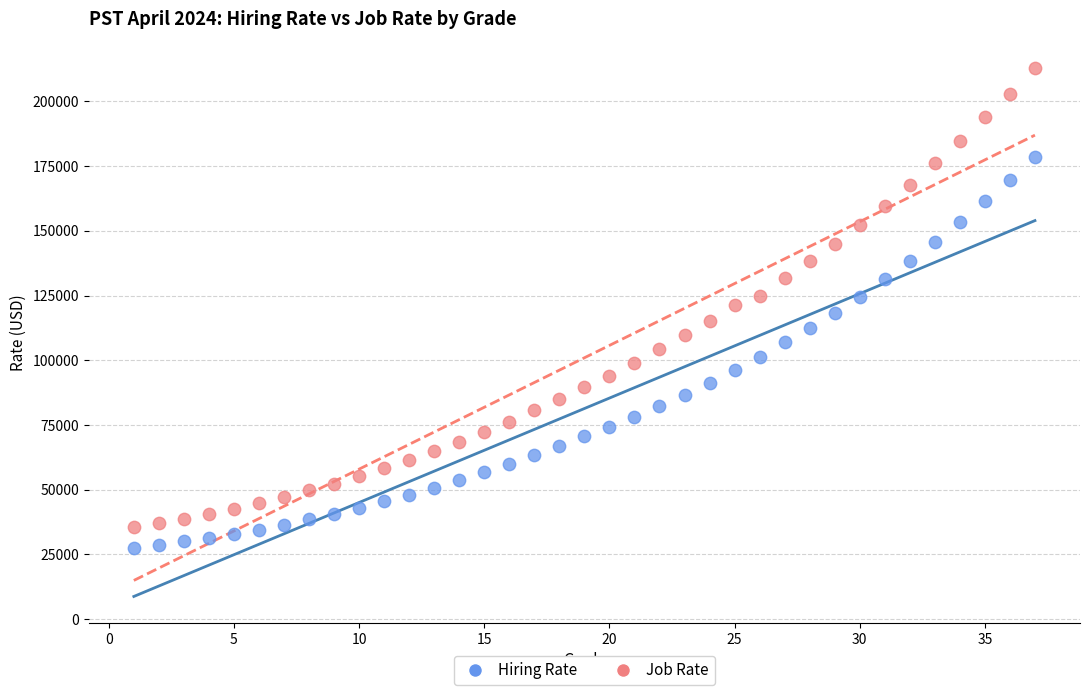

What is the X range (max minus min) for the scatter plot?

36